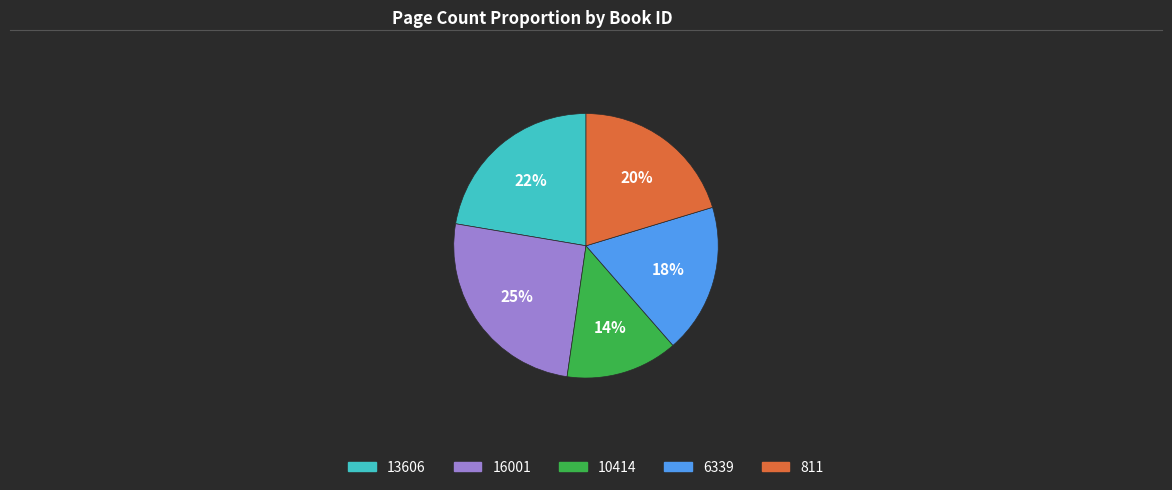

To the nearest percent, what percentage of the pie is 13606?

22%